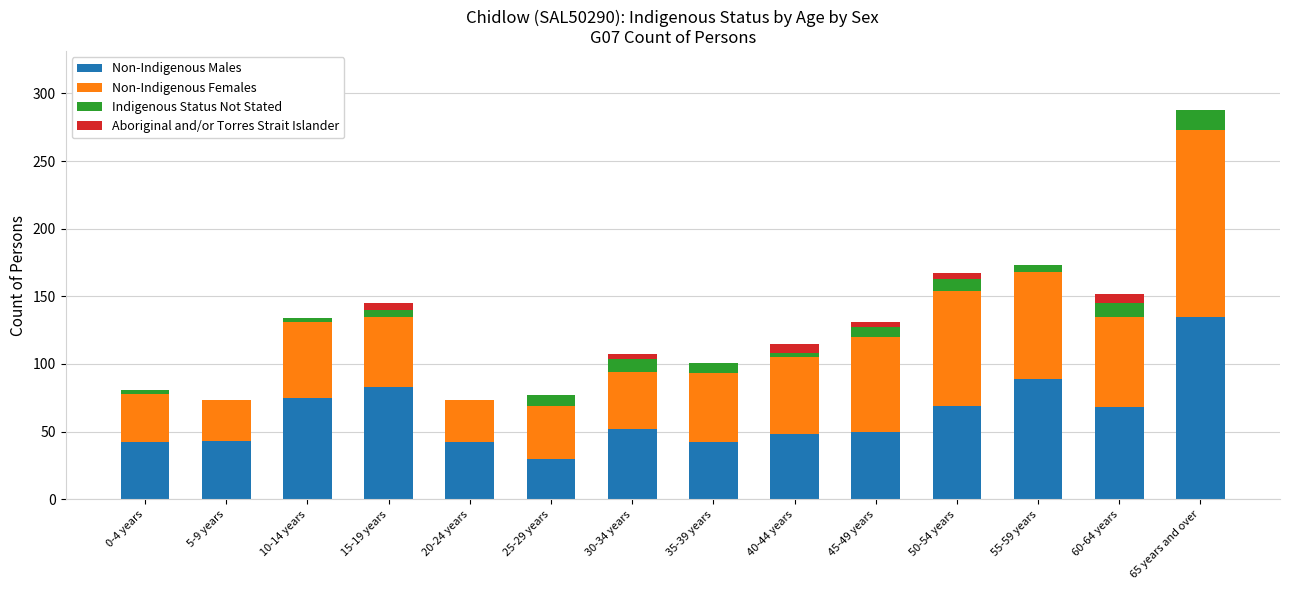

Does the chart contain stacked bars?

Yes